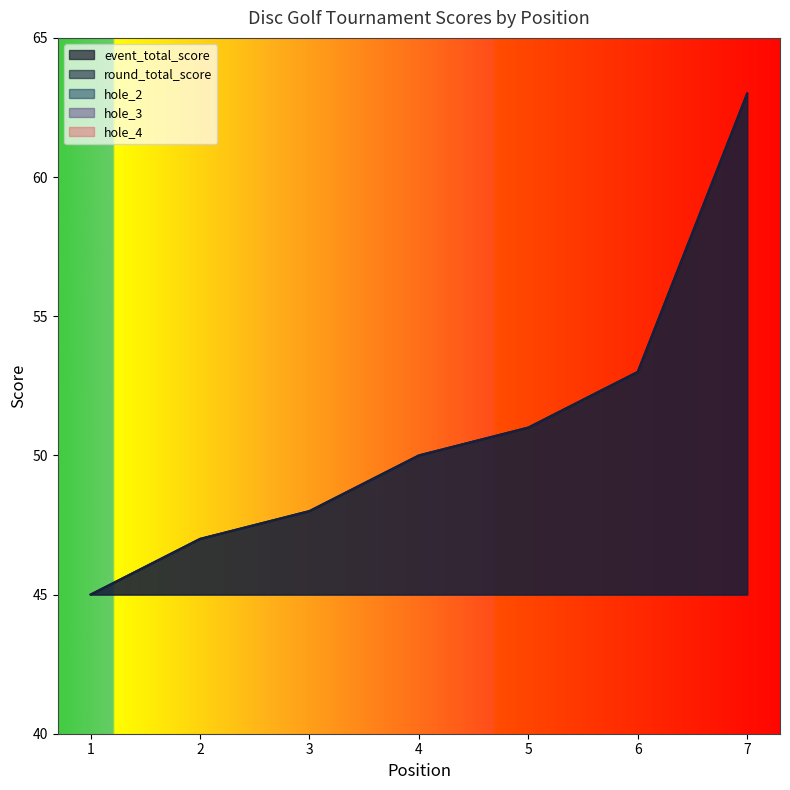

Does the chart have visible grid lines?

No